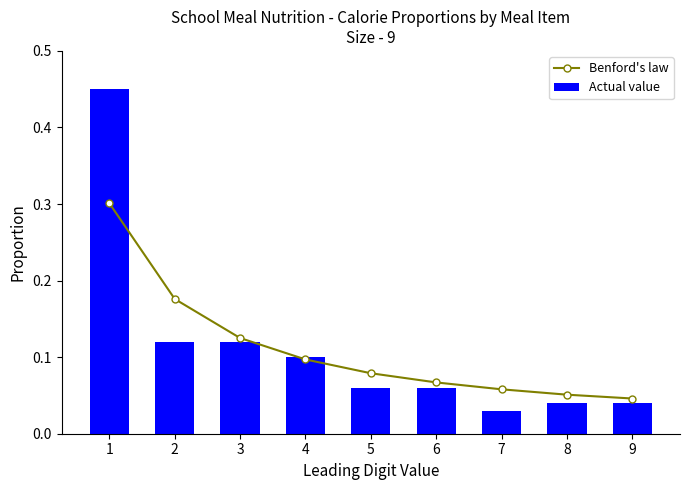

At which category is the sum across all series the highest?

1